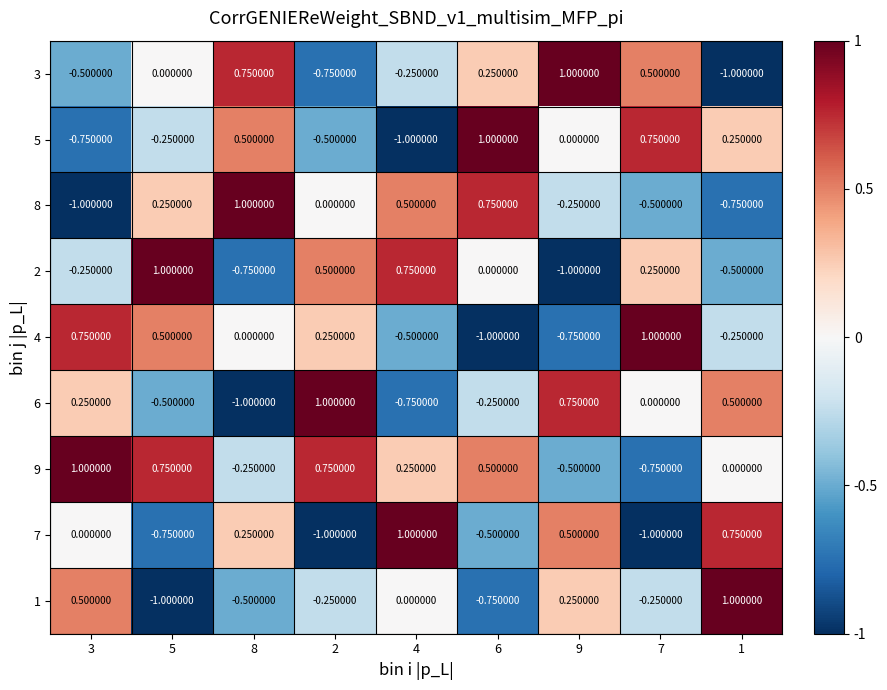

Is the value of 8 at 9 greater than the value of 3 at 9?

No